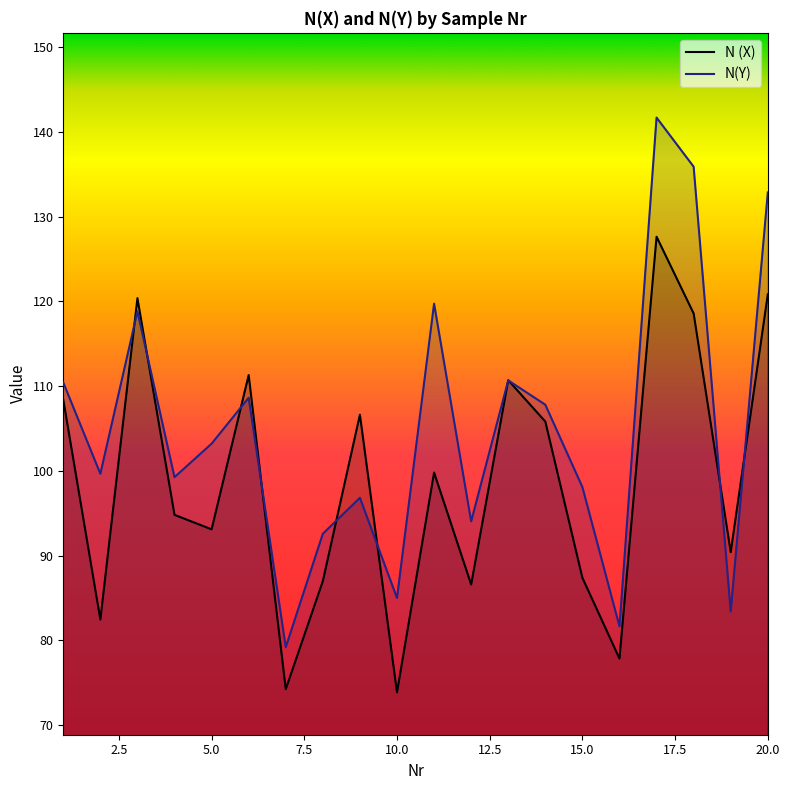

The N(Y) series shows 98.1 at 15.0. True or false?

True